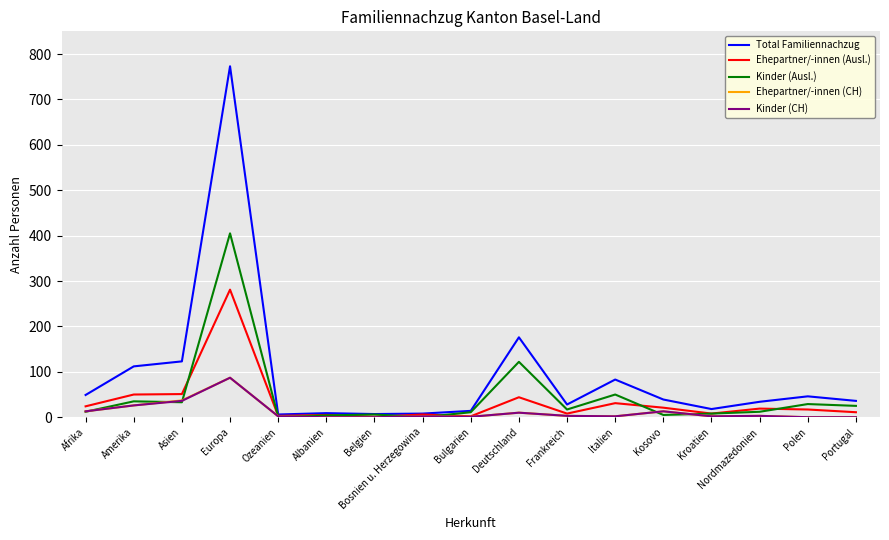

True or false: Kinder (Ausl.) has a value of 33 at Asien.

True